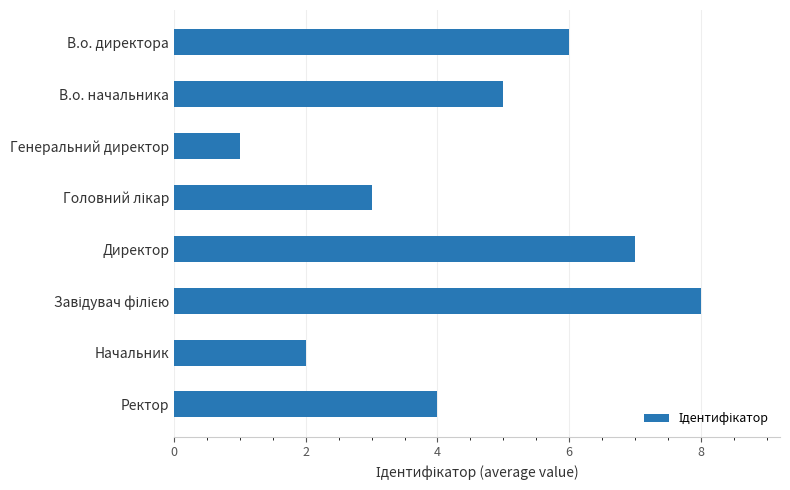

What is the maximum value shown in the chart?

8